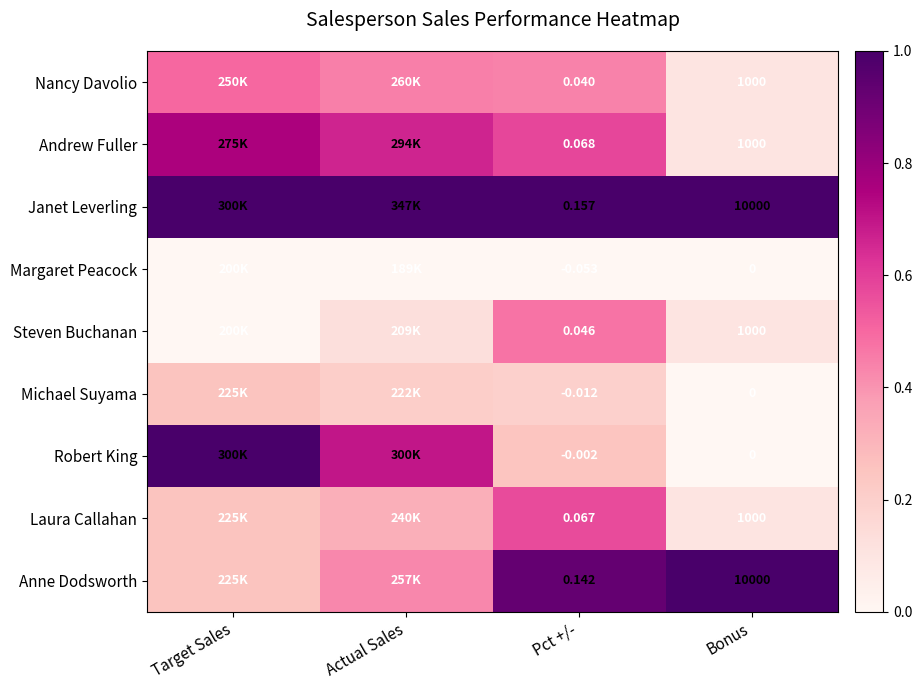

At which label does Laura Callahan reach its peak?

Pct +/-